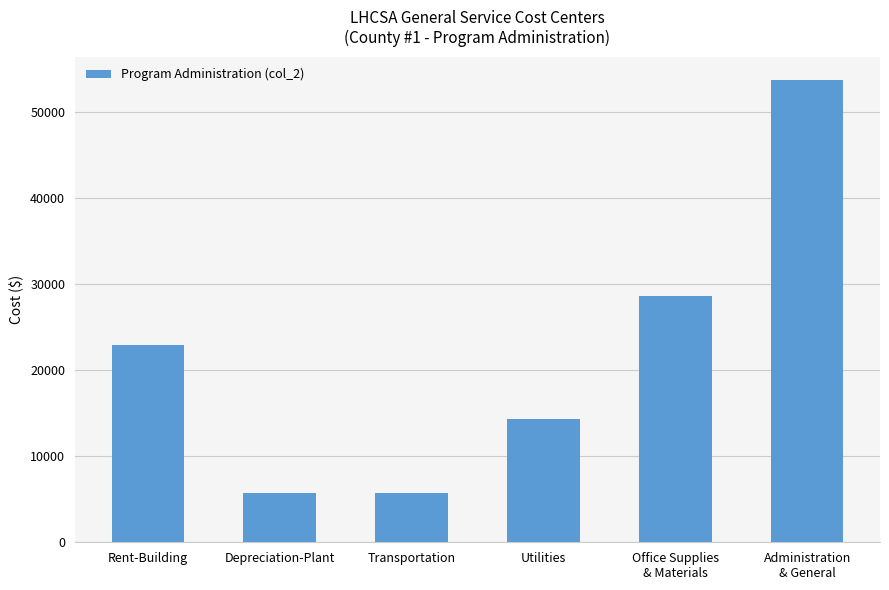

True or false: the data shows 10204.3 at Transportation.

False